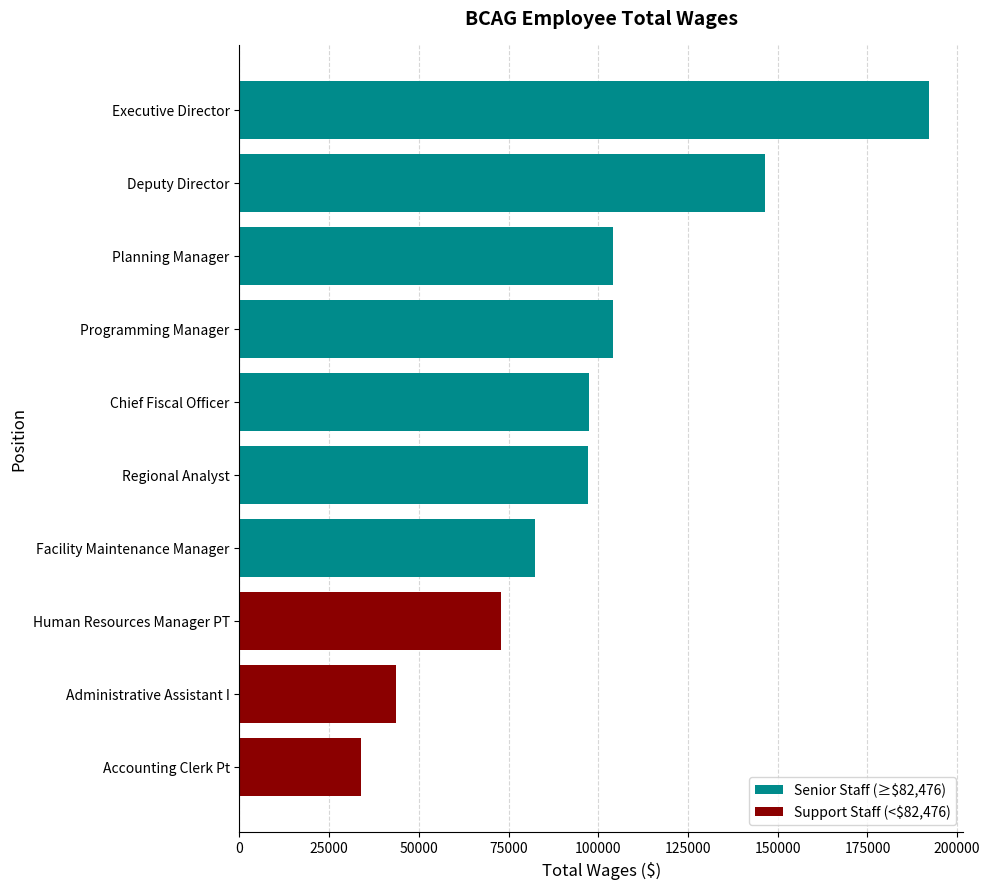

What is the difference between the values at Facility Maintenance Manager and Planning Manager?

21648